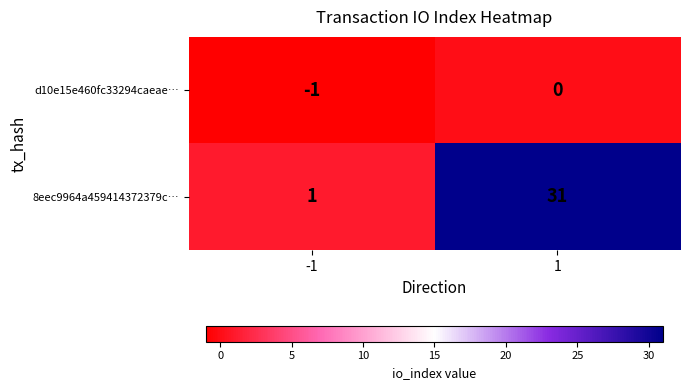

What is the average value of the 8eec9964a459414372379c… series?

16